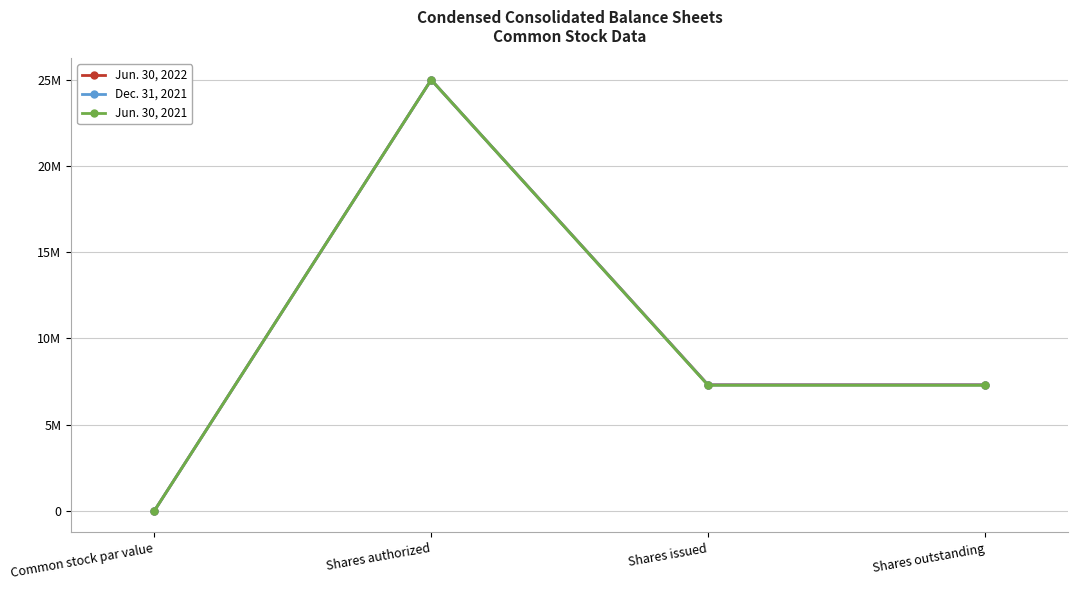

Rank the series at Shares authorized from highest to lowest value.

Jun. 30, 2022, Dec. 31, 2021, Jun. 30, 2021